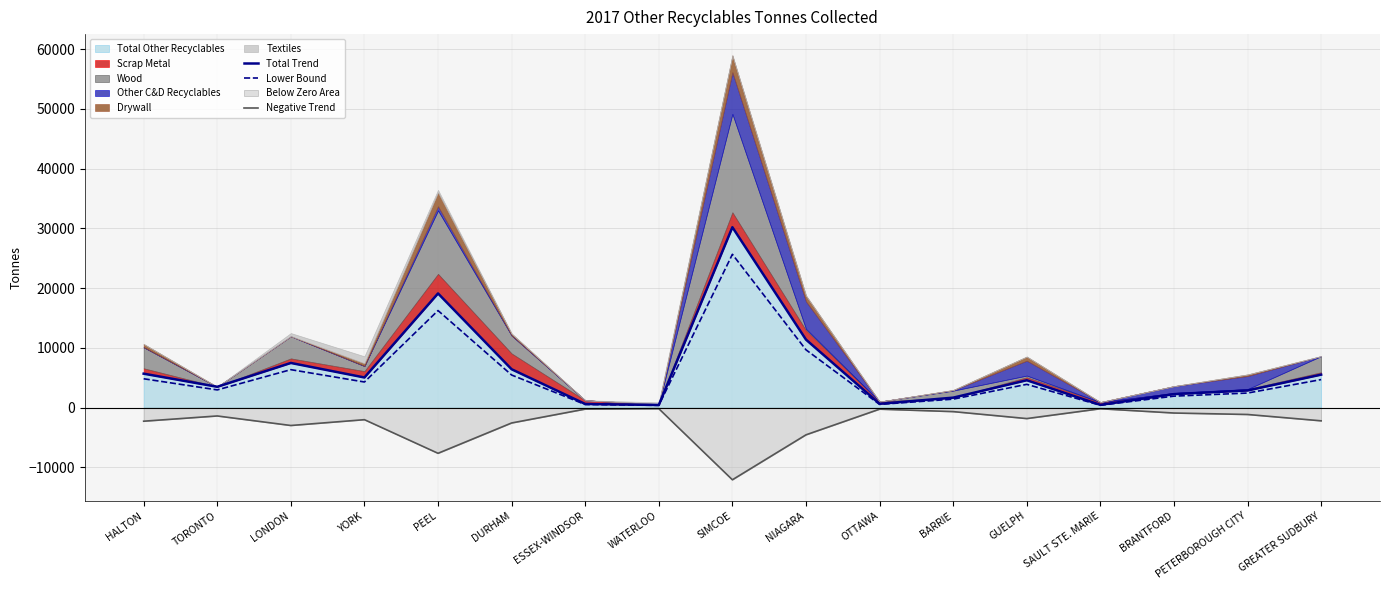

What is the average value of the Total Trend series?

6346.9